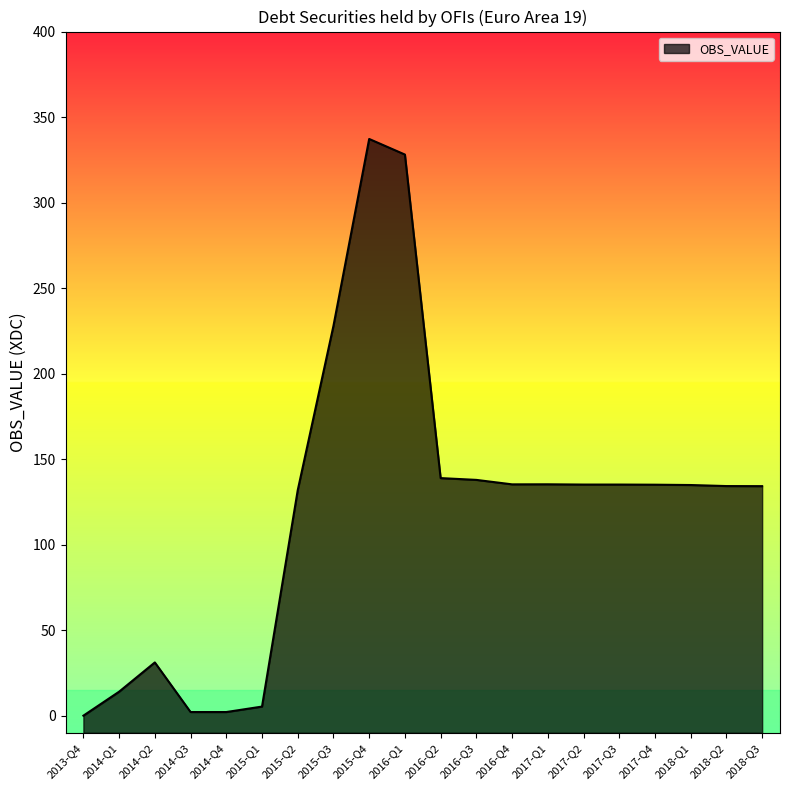

What is the change in value from 2016-Q1 to 2017-Q2?

-192.9